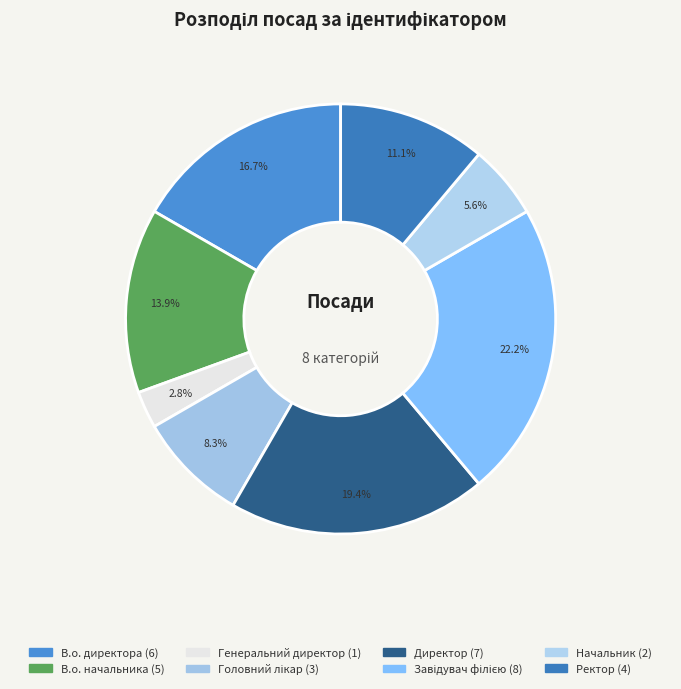

Is Генеральний директор the majority of the pie?

No